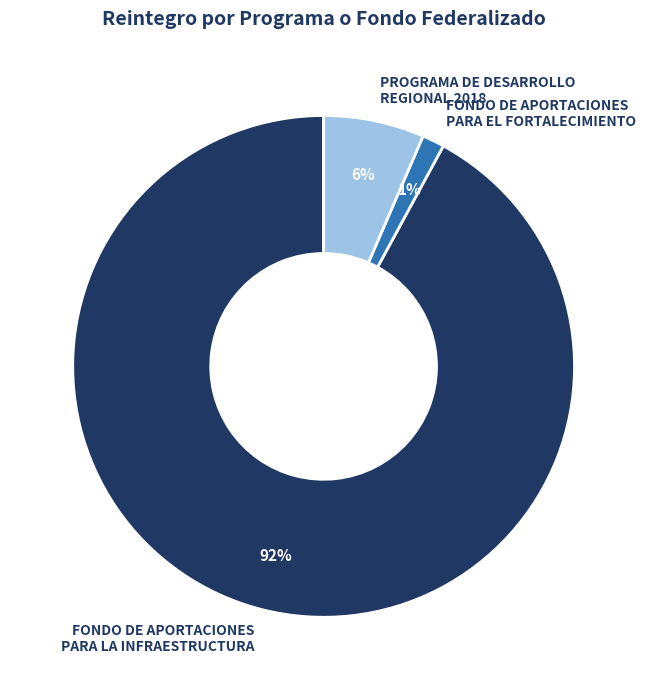

To the nearest percent, what is the average slice percentage?

33%